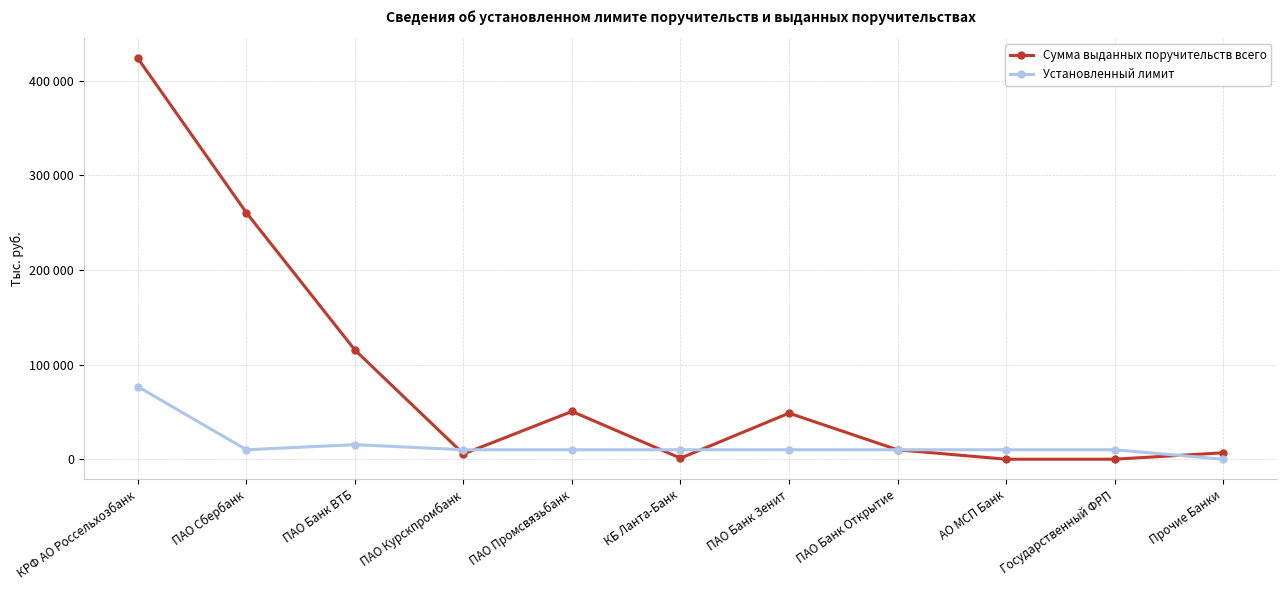

At which label does Установленный лимит reach its minimum?

Прочие Банки